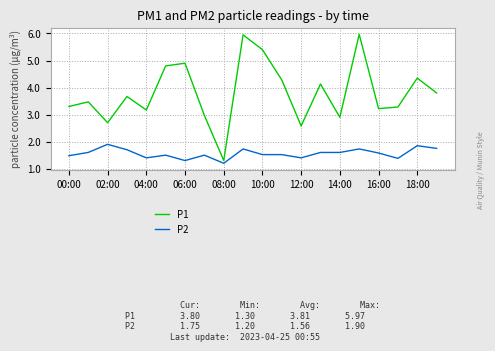

What is the smallest value displayed?

1.2